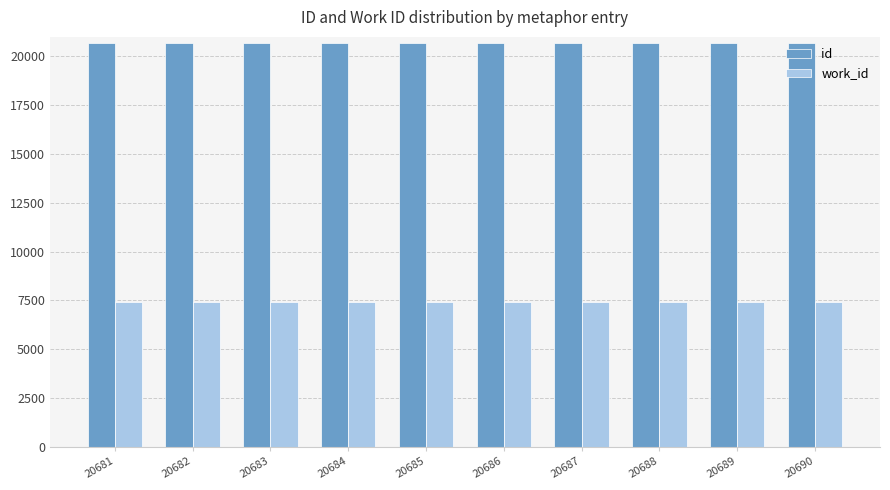

What is the difference between the maximum and minimum values in the id series?

9